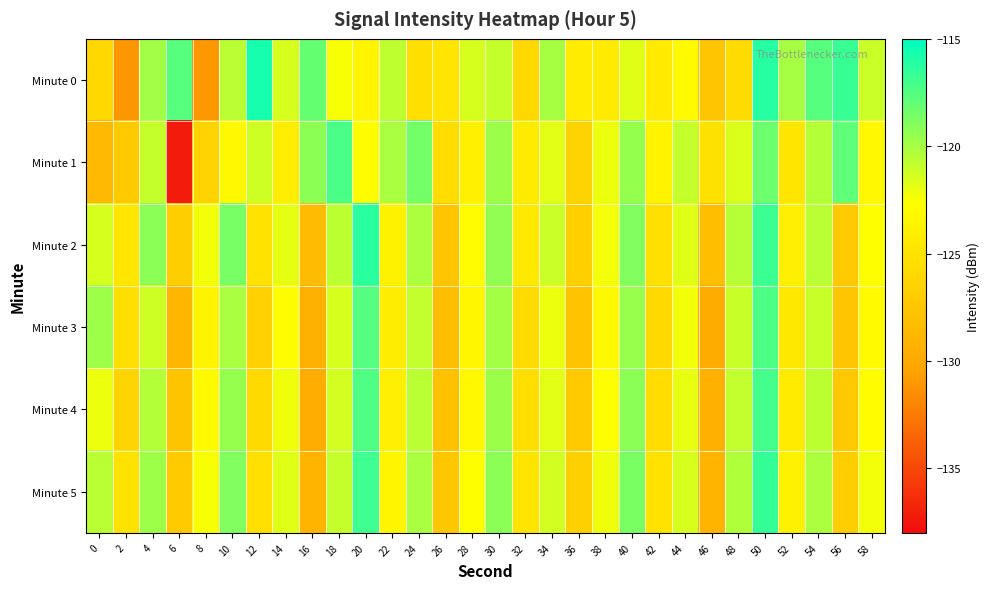

Between 4 and 48, which series saw the biggest shift?

Minute 0